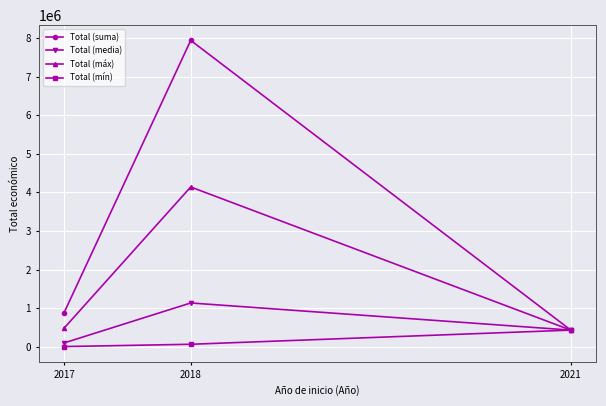

Which series has the widest spread of values?

Total (suma)